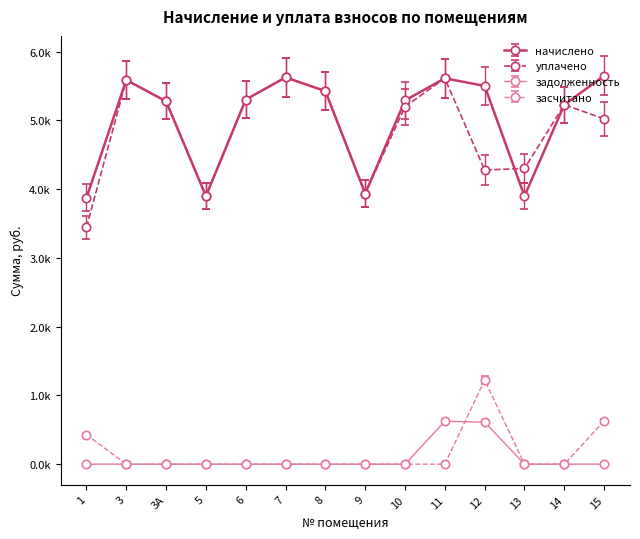

What are all the series names shown in the legend?

начислено, уплачено, задолженность, засчитано